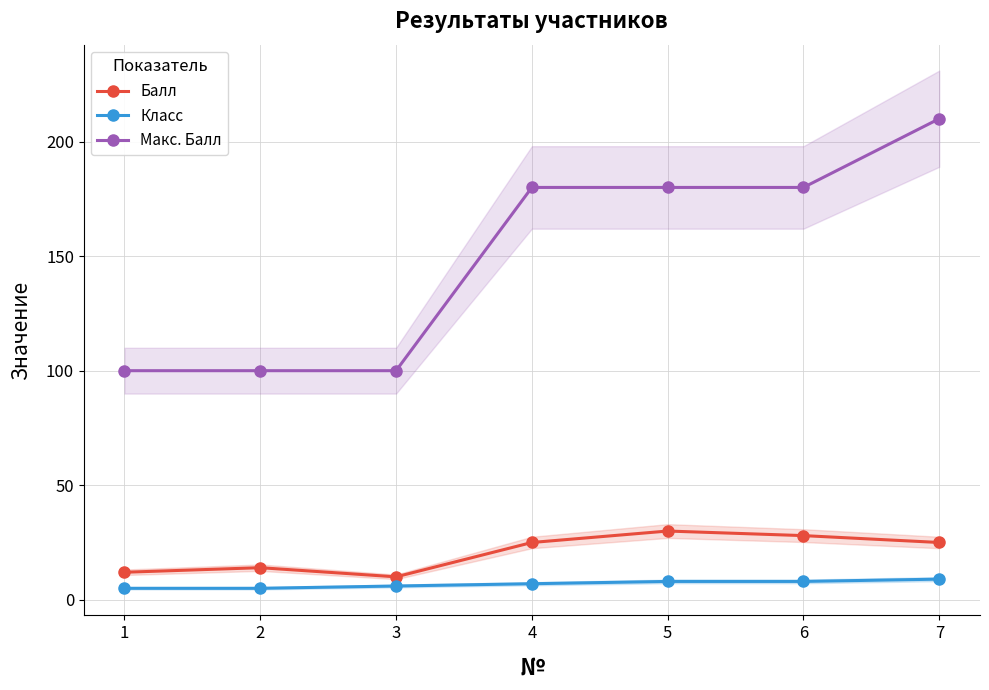

What is the value of the Балл point at the 1st from the left?

12